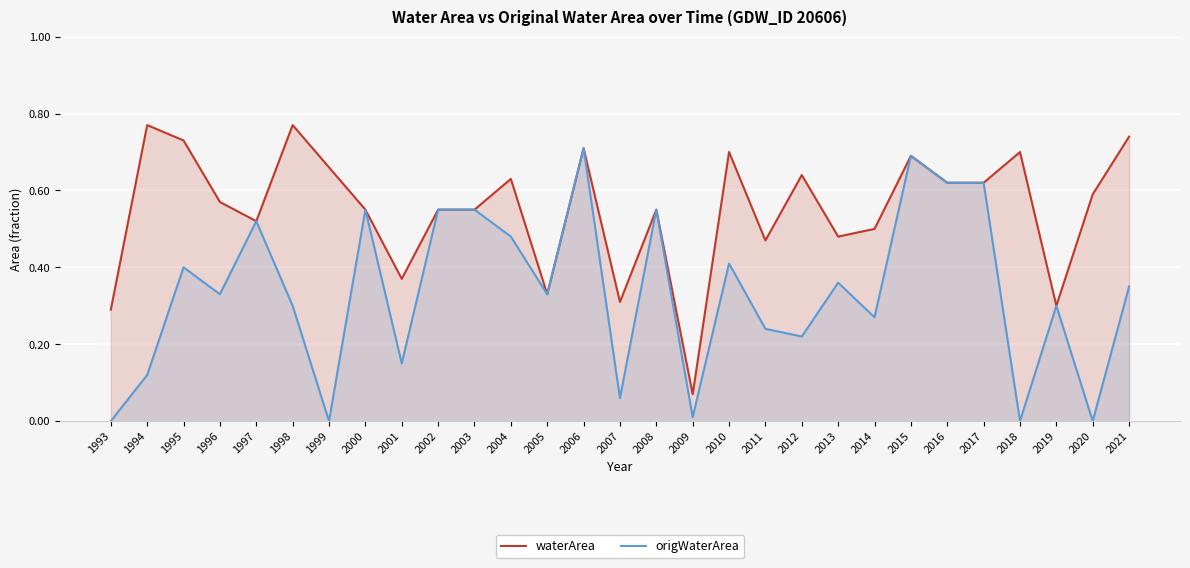

At which category does origWaterArea reach its first local peak?

1995